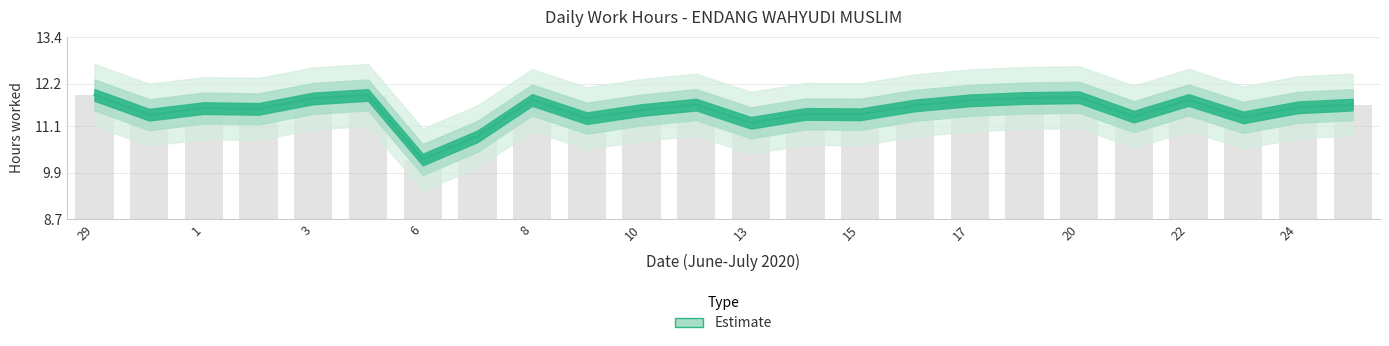

What is the approximate value at 16?

11.6